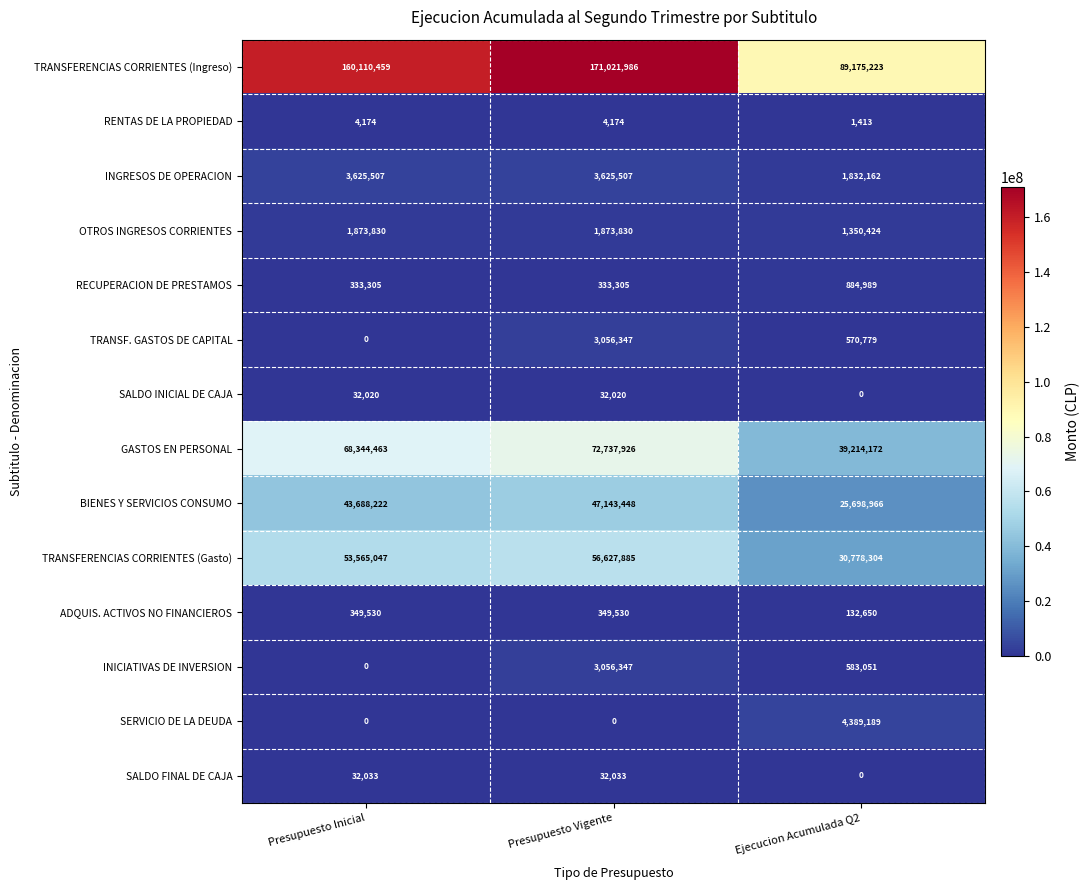

What is the maximum value for INGRESOS DE OPERACION?

3625507